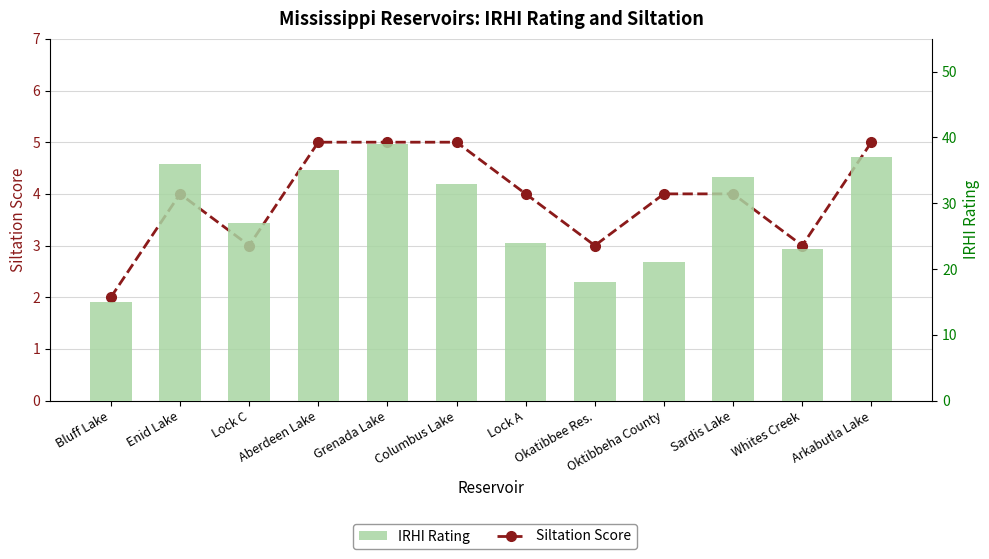

Which series has the widest spread of values?

IRHI Rating